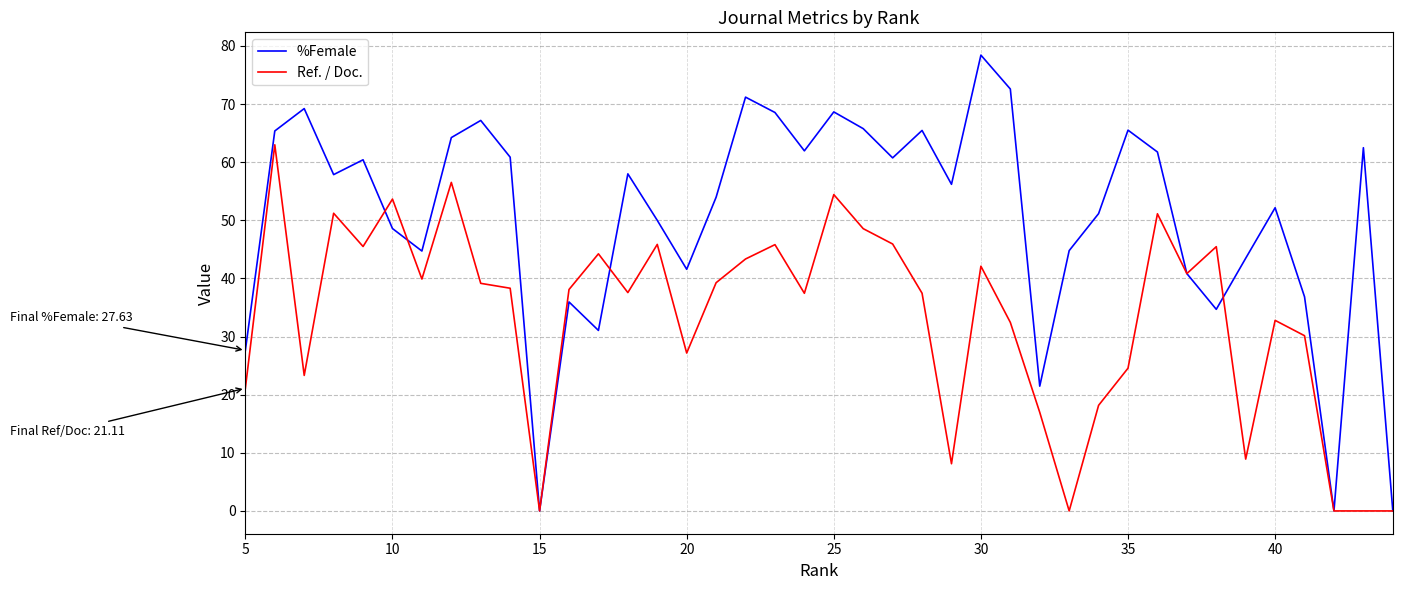

At how many categories does at least one series exceed 31?

35